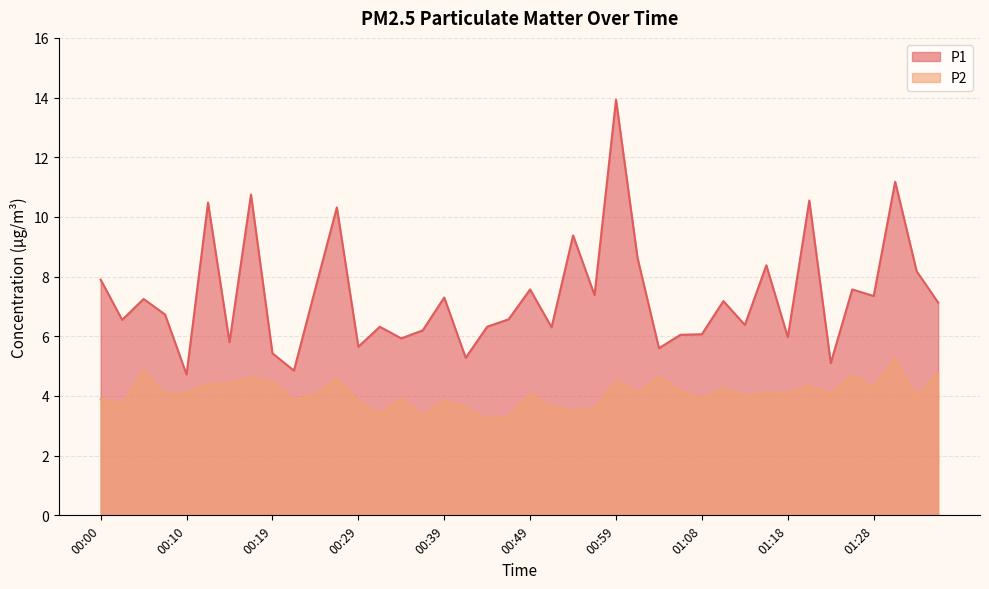

Is it true that P1 equals 1.3 at 01:13?

False